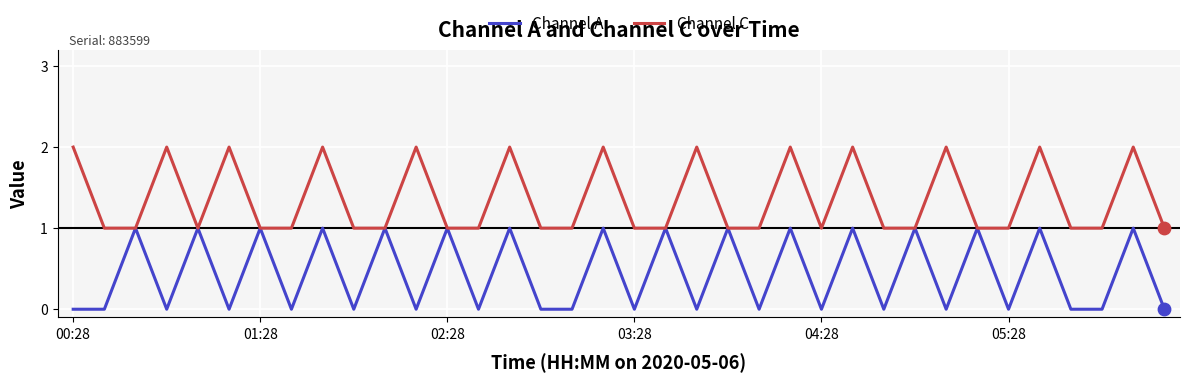

Which series has the largest total across all categories?

Channel C